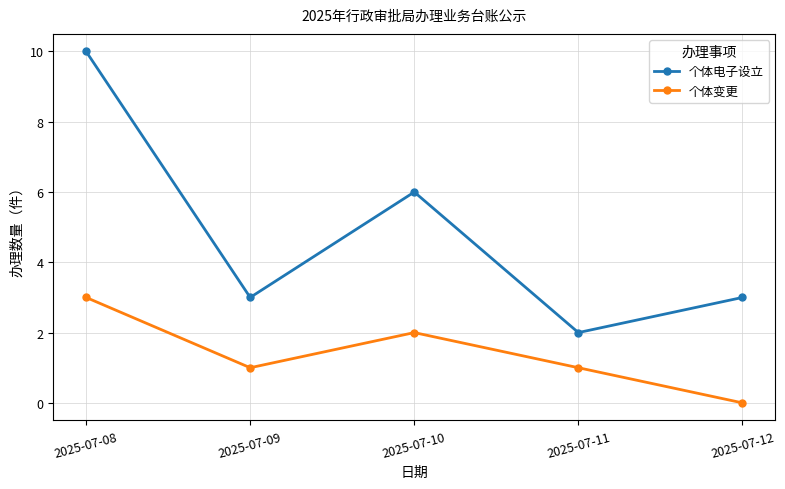

True or false: 个体变更 and 个体电子设立 cross at least once.

False